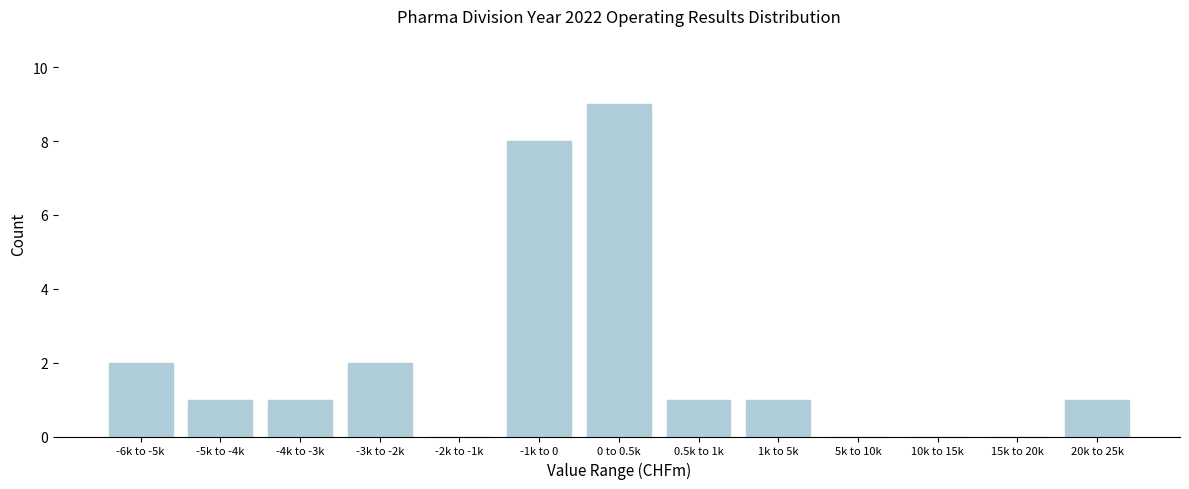

Reading right to left, extract all data points from this chart.

20k to 25k=1	15k to 20k=0	10k to 15k=0	5k to 10k=0	1k to 5k=1	0.5k to 1k=1	0 to 0.5k=9	-1k to 0=8	-2k to -1k=0	-3k to -2k=2	-4k to -3k=1	-5k to -4k=1	-6k to -5k=2